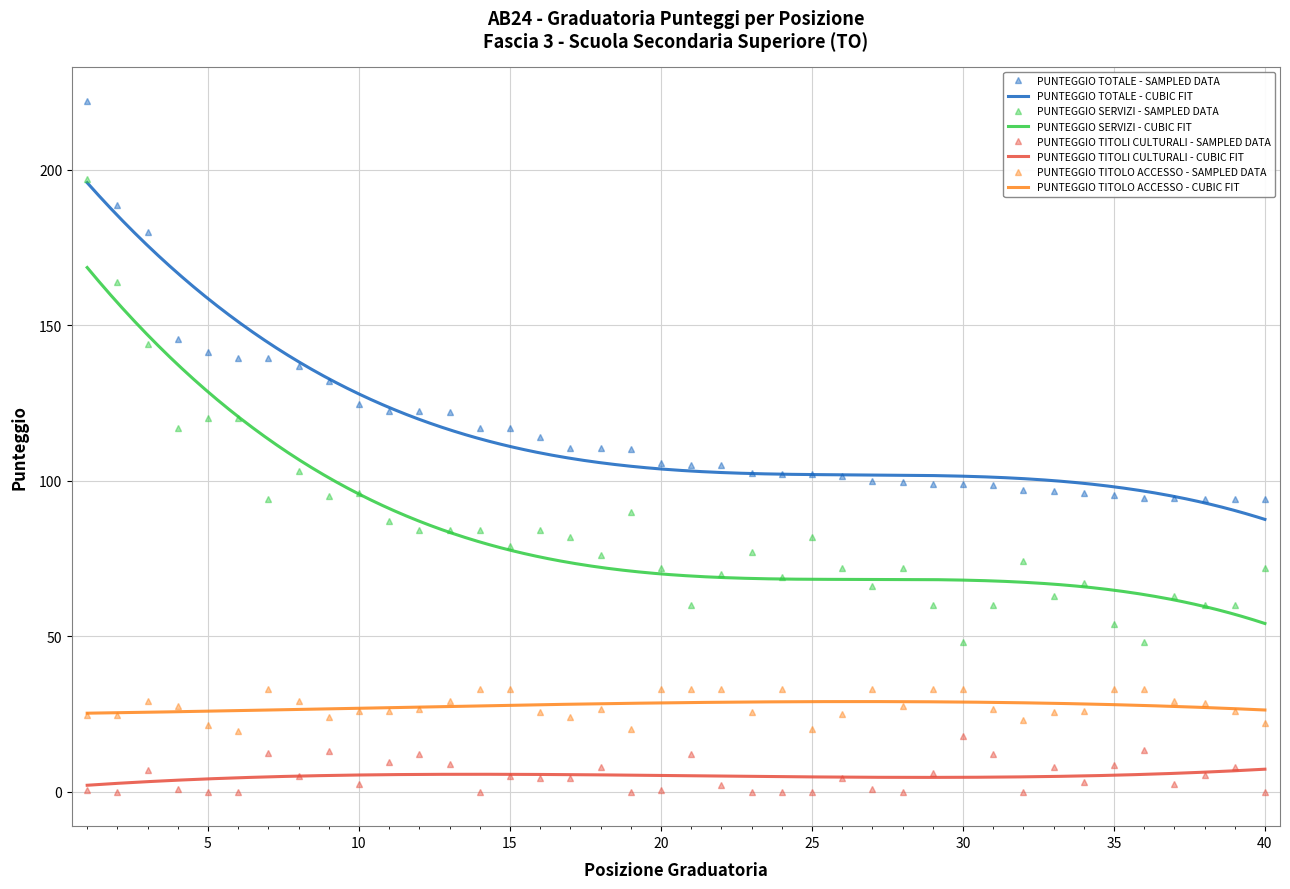

What is the highest value of the PUNTEGGIO SERVIZI series?

197.0